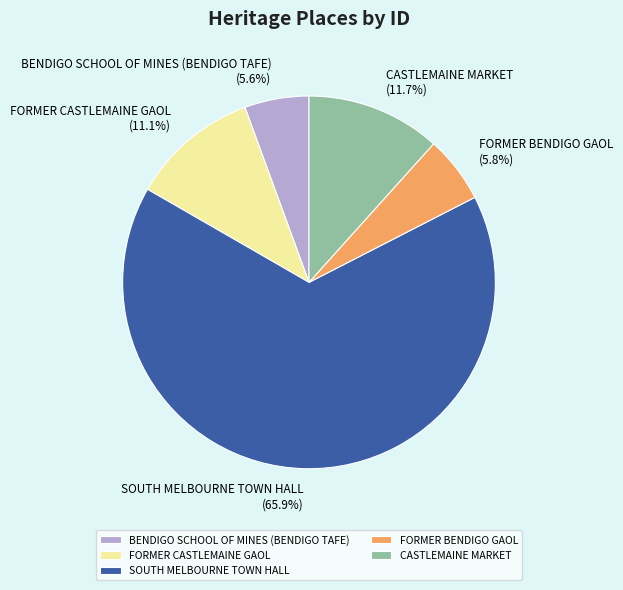

Count the number of slices in the pie.

5